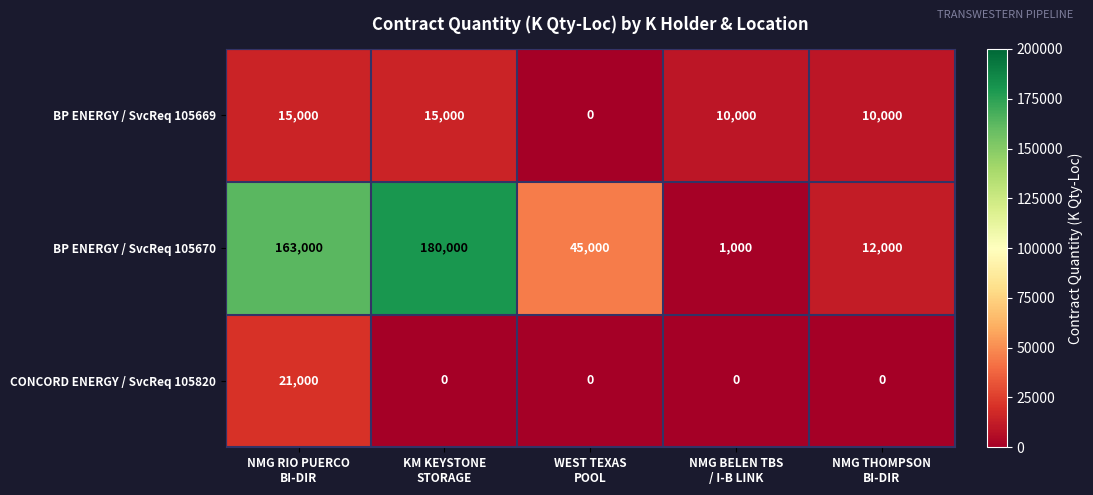

At which category is the sum across all series the highest?

NMG RIO PUERCO
BI-DIR